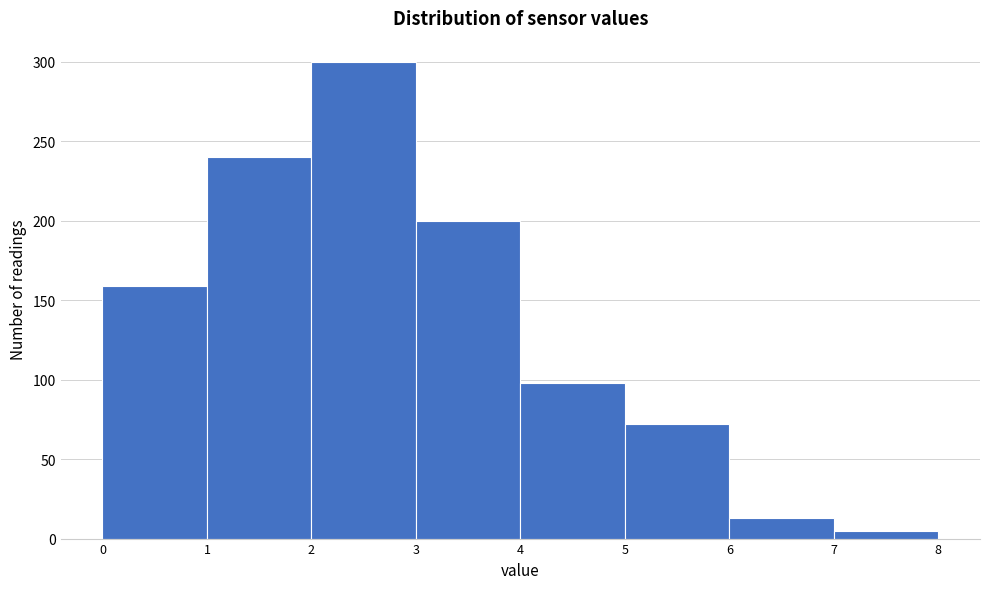

How tall is the bar that spans 5 to 6 on the x-axis? The values are not printed on the chart, so give them approximately, as read against the axis.

70